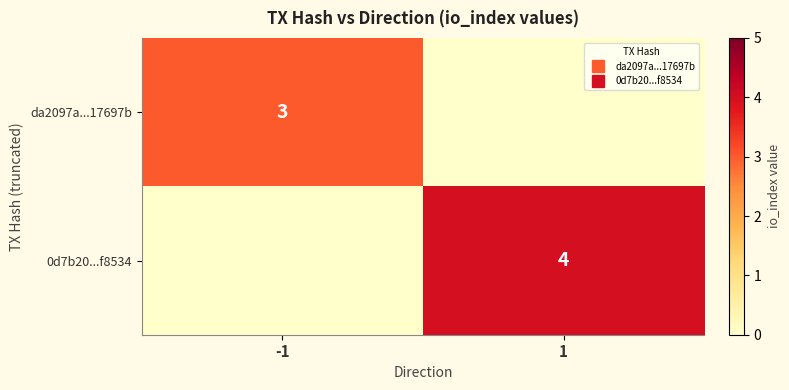

The value of 0d7b20...f8534 at 1 is 2. True or false?

False